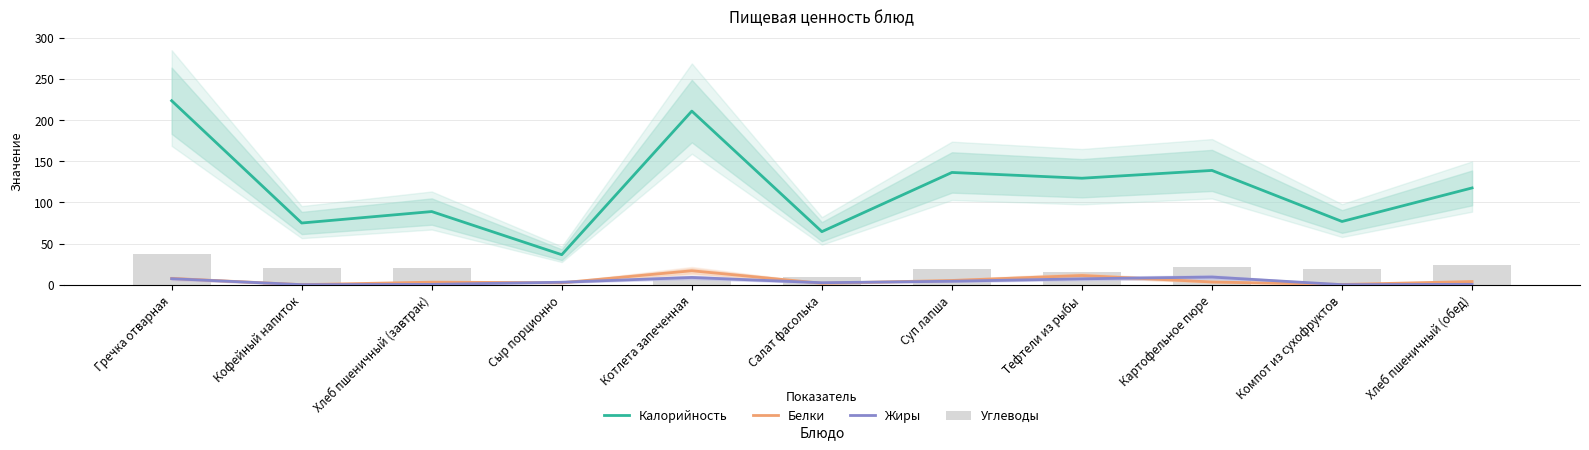

Which category has the lowest value in the Жиры series?

Кофейный напиток